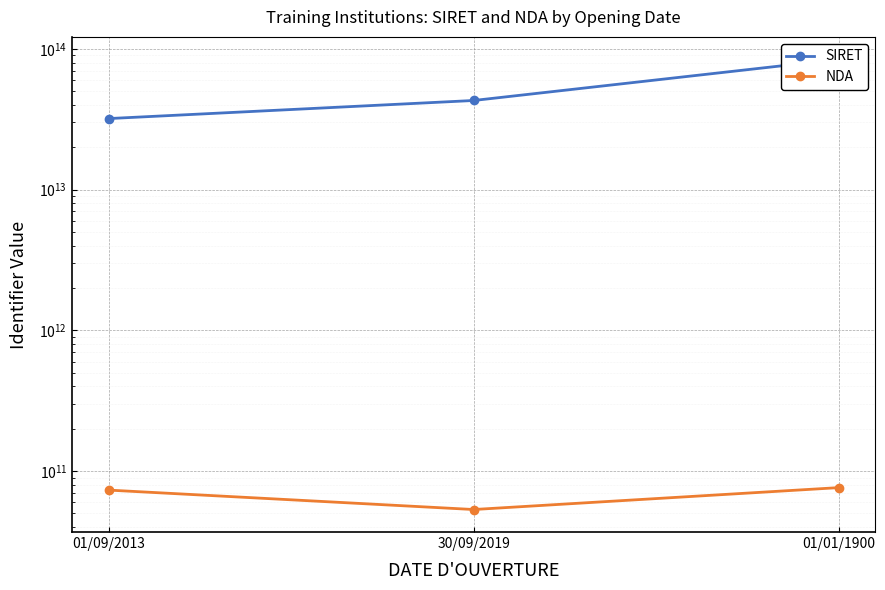

What is the minimum value for NDA?

53350661235